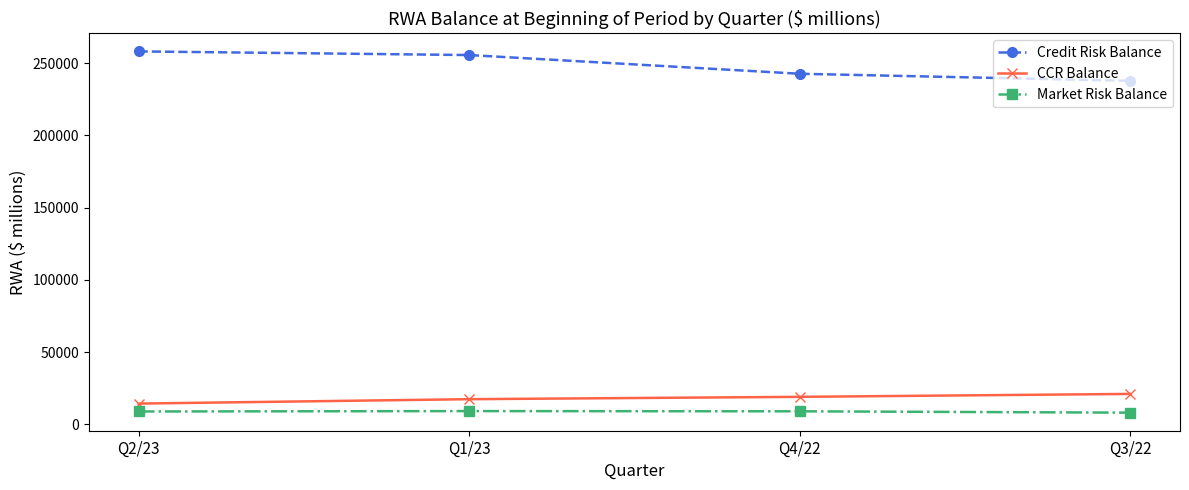

How many CCR Balance values are between 17470 and 21111?

3